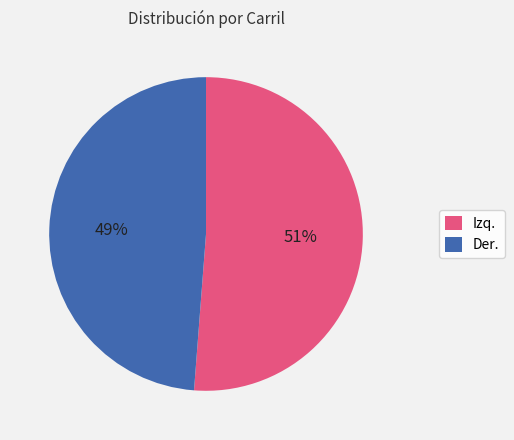

What percentage is the Der. slice, to the nearest percent?

49%